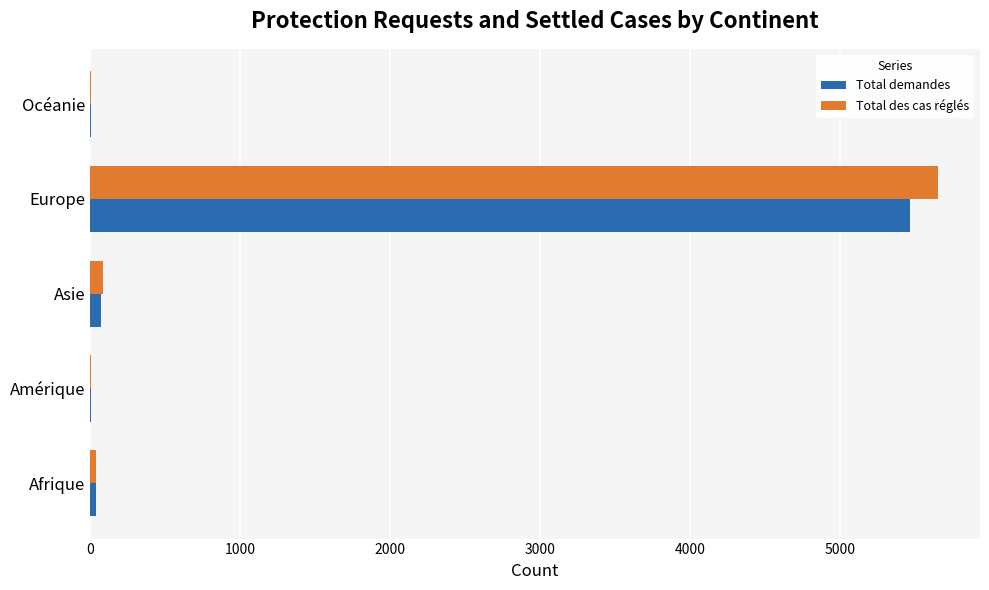

At which category is the sum across all series the highest?

Europe